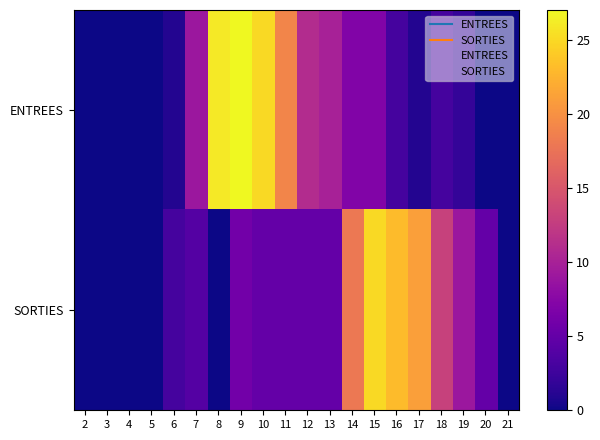

Which series has the largest total across all categories?

ENTREES